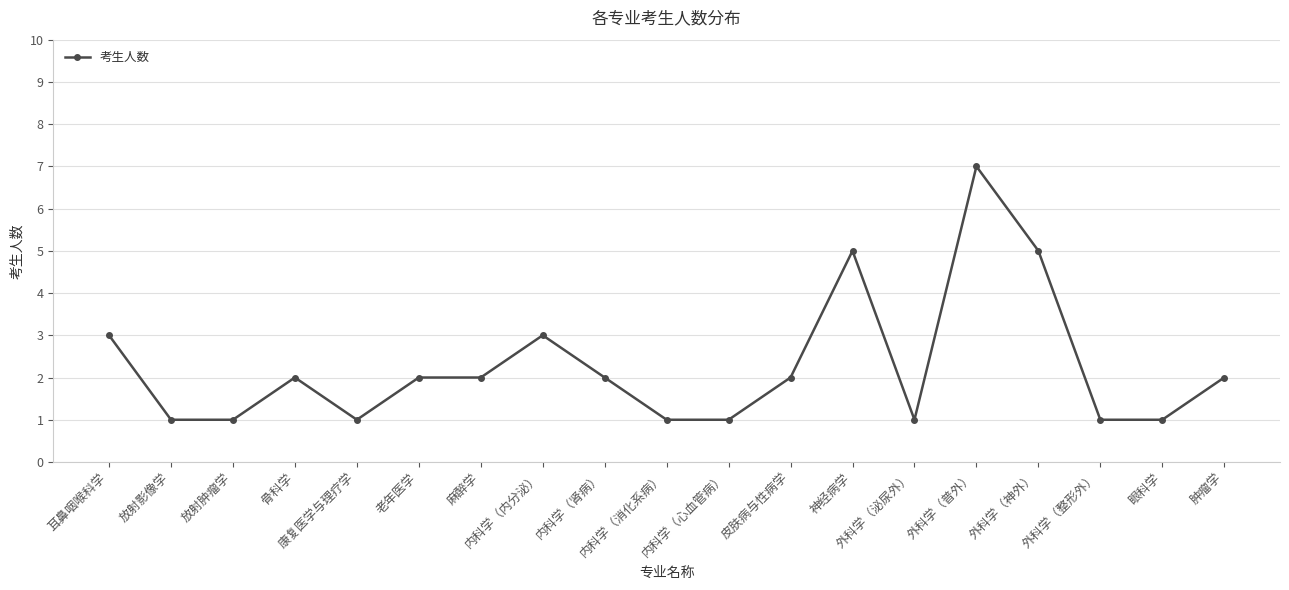

Reading left to right, what are all the values shown in this chart?

3	1	1	2	1	2	2	3	2	1	1	2	5	1	7	5	1	1	2